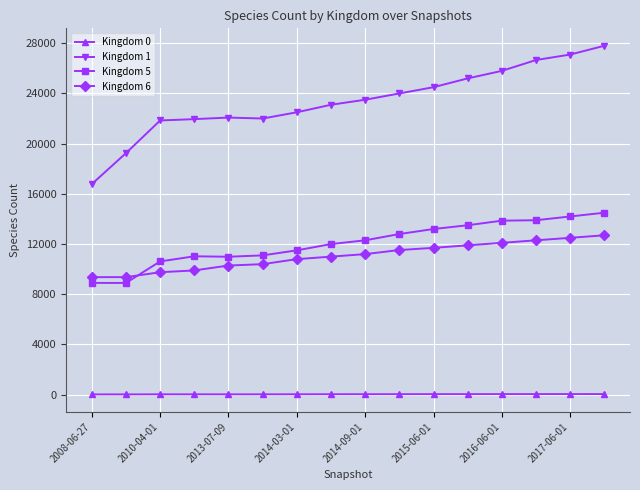

Which series has the largest total across all categories?

Kingdom 1